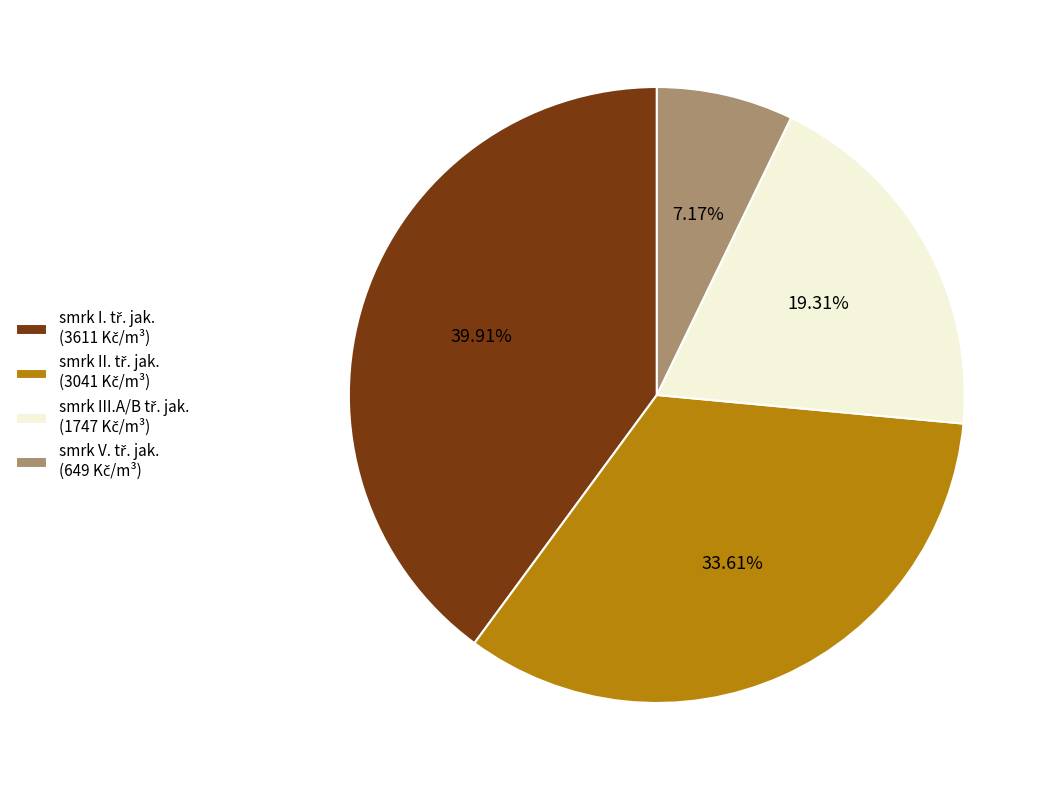

Does any single category account for the majority?

No